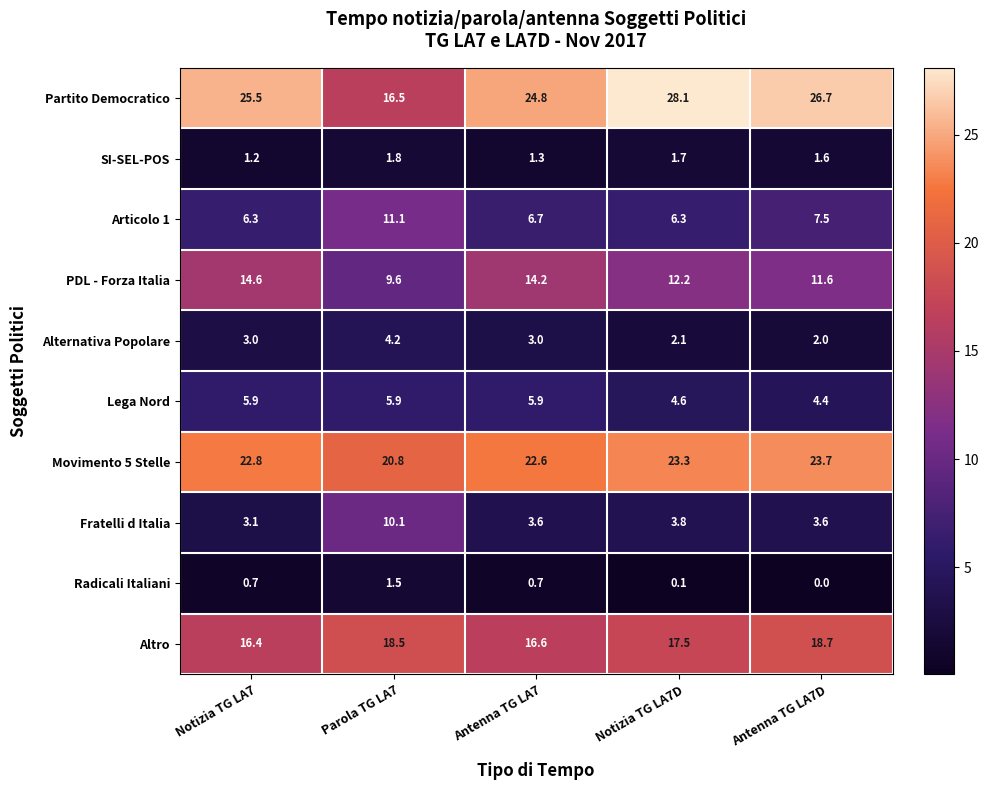

Between Notizia TG LA7 and Notizia TG LA7D, which series saw the biggest shift?

Partito Democratico